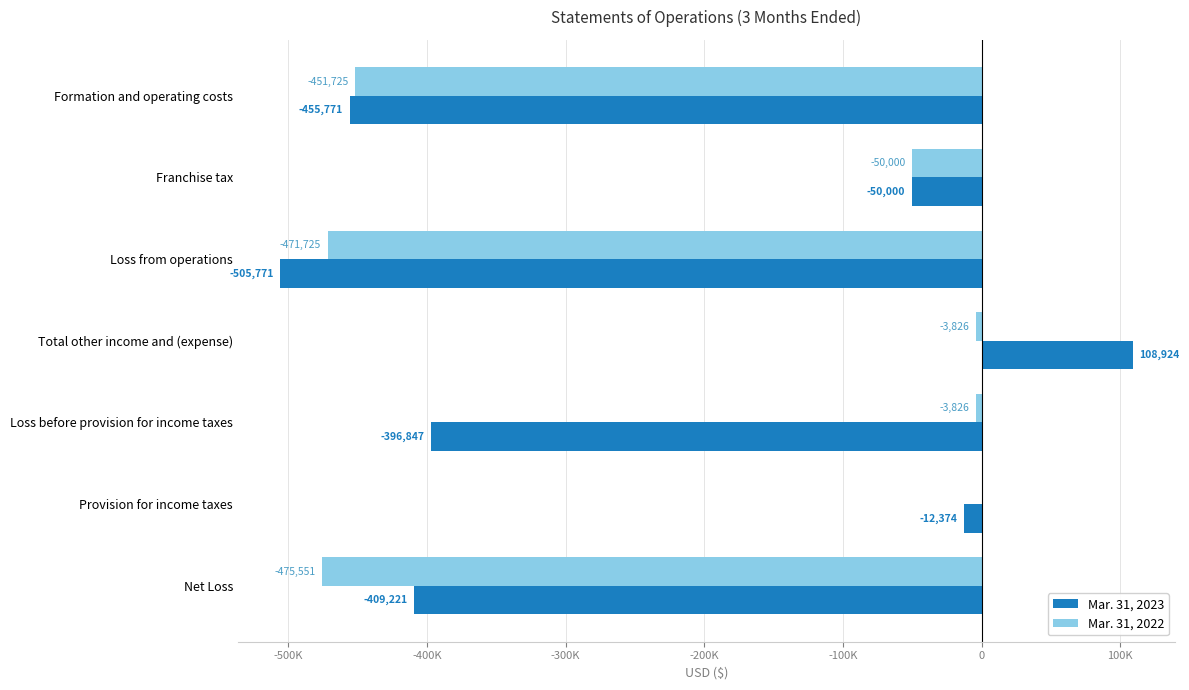

What are all the series names shown in the legend?

Mar. 31, 2023, Mar. 31, 2022